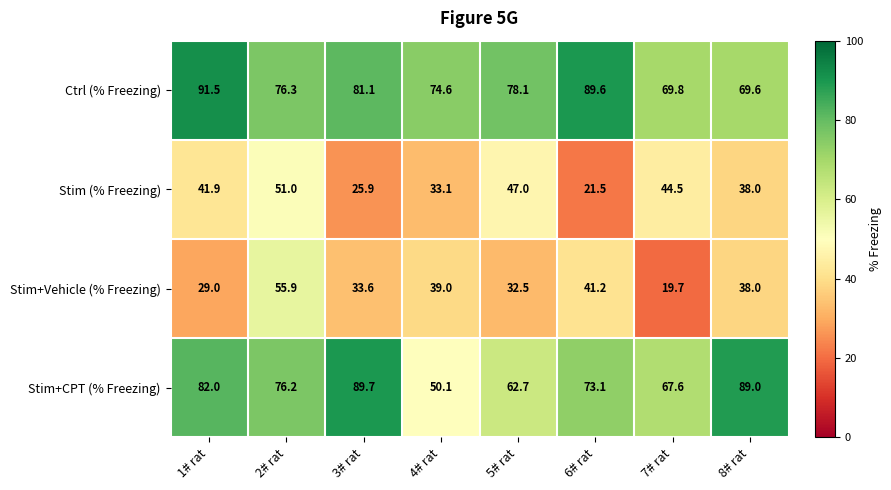

What is the difference between the Stim+CPT (% Freezing) values at 4# rat and 7# rat?

17.5